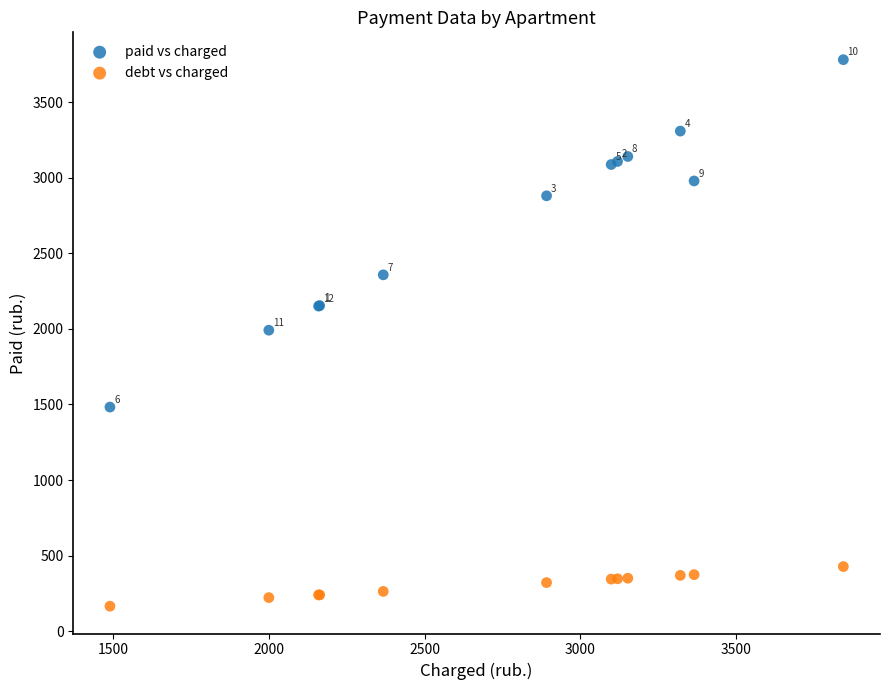

What is the X range (max minus min) for the scatter plot?

2357.6